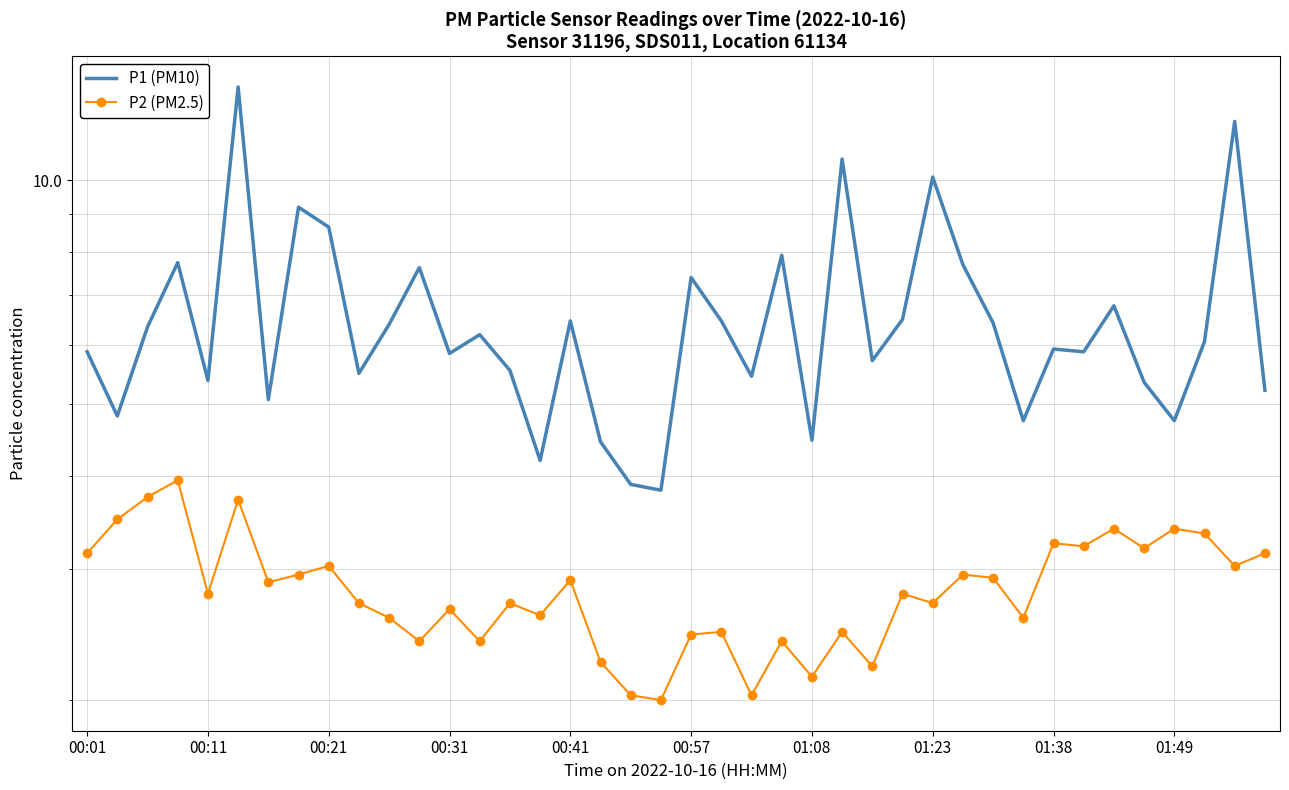

What is the maximum value shown in the chart?

13.3